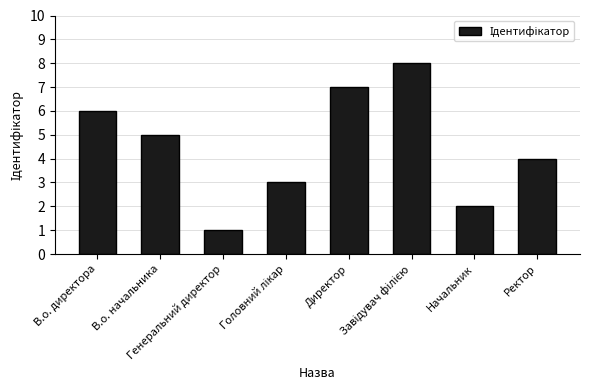

What is the greatest value displayed?

8